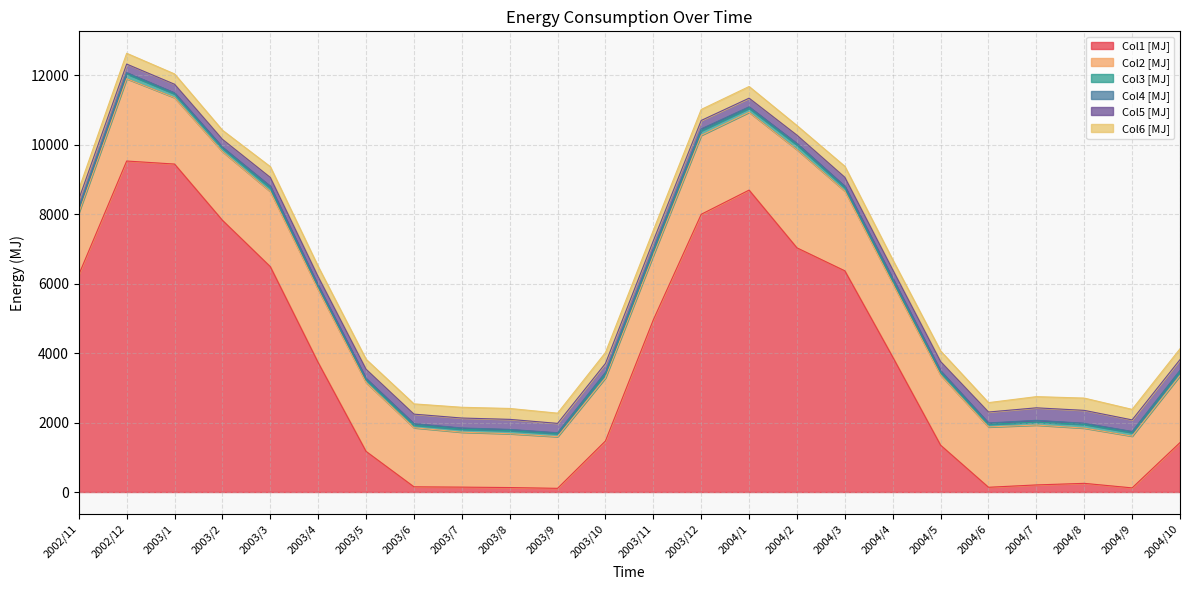

Does the chart display data point markers on the line(s)?

No